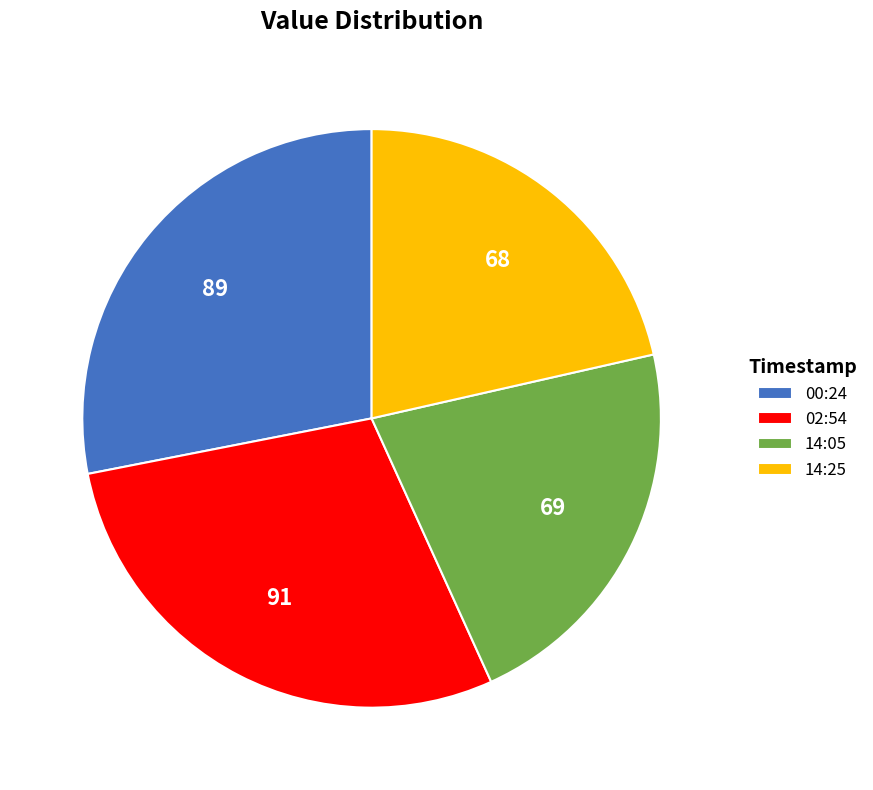

The 14:05 slice represents 14% of the pie. True or false?

False